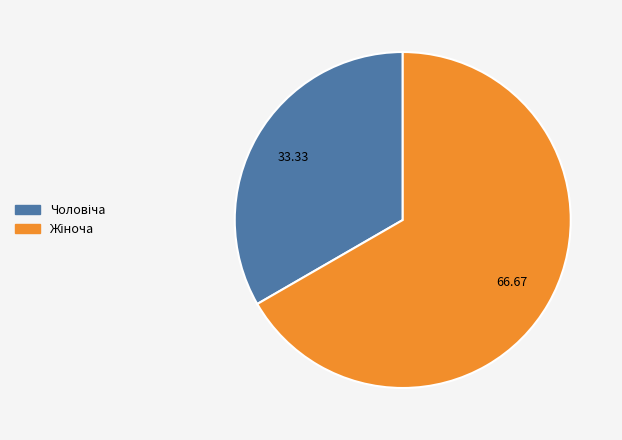

Does any single category account for the majority?

Yes